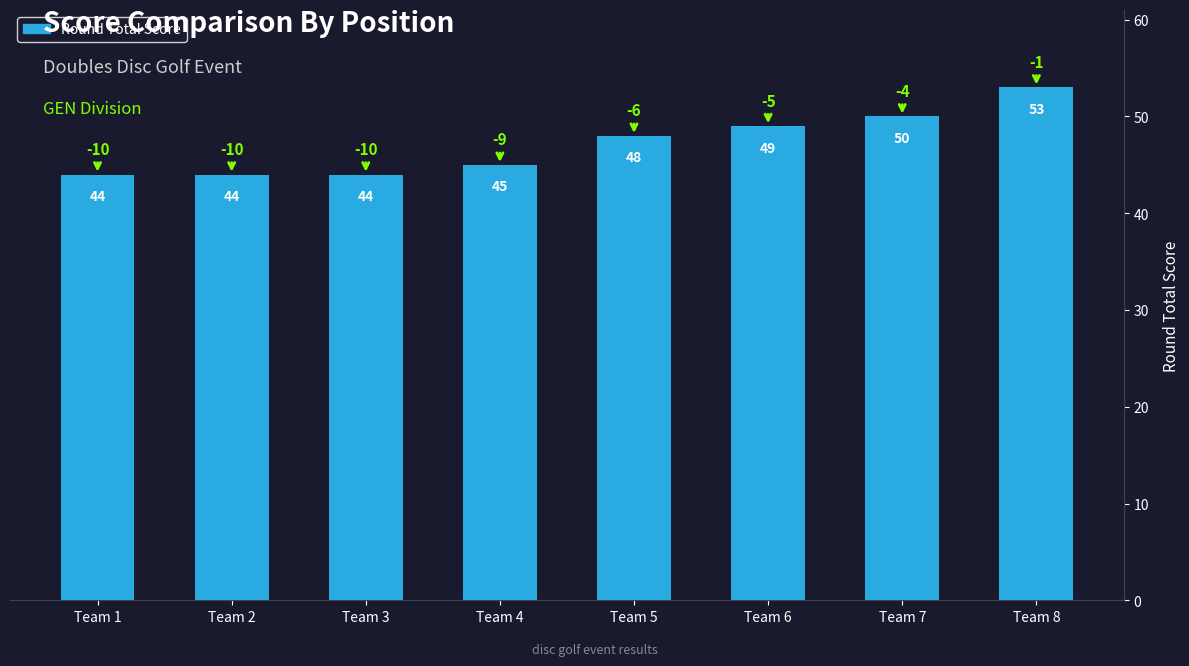

Read the value at Team 7.

50